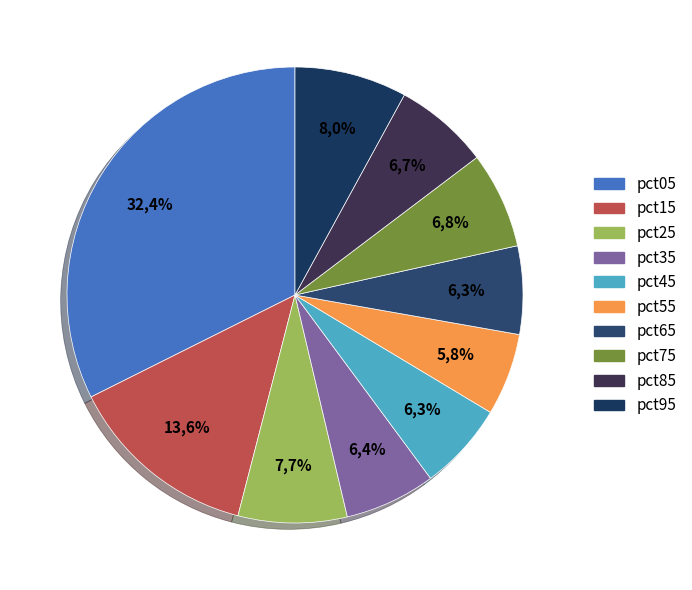

Which slice is the smallest?

pct55